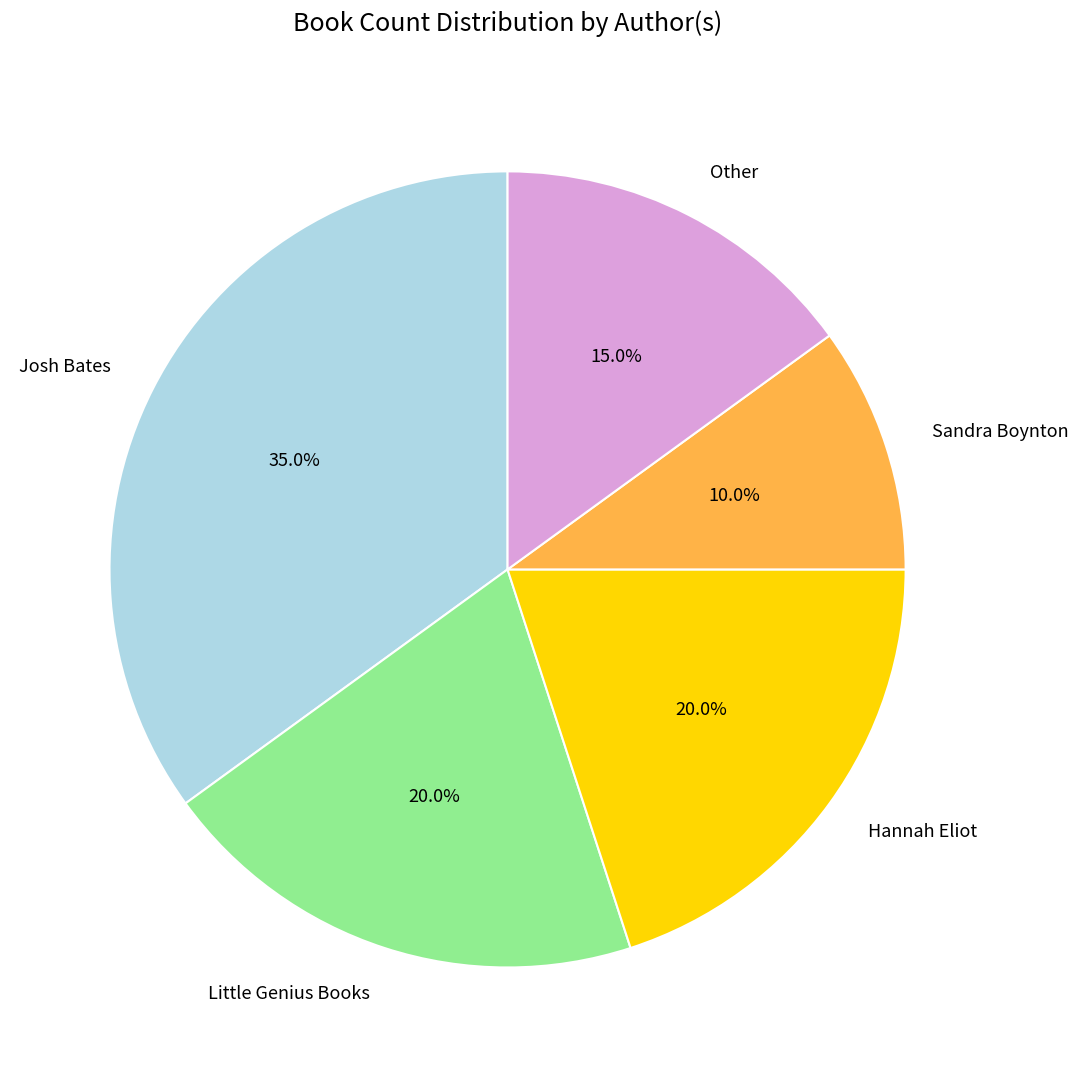

To the nearest percent, what percentage of the pie is Little Genius Books?

20%